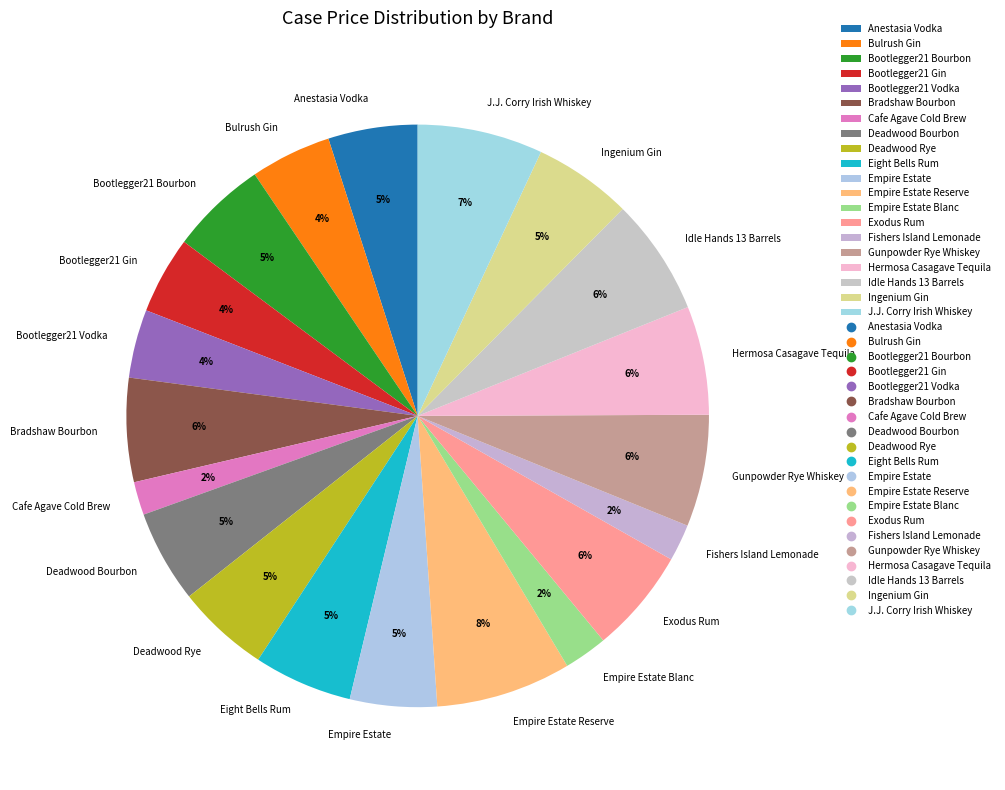

Count the number of slices in the pie.

20